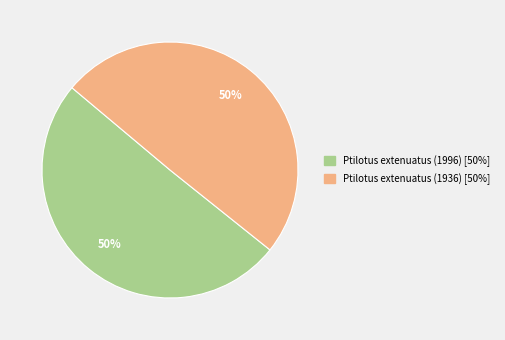

Count the number of slices in the pie.

2